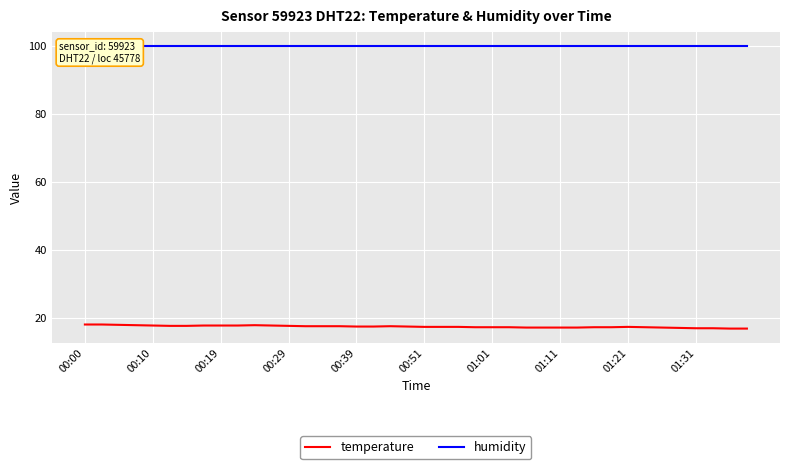

What is the value of the humidity point at the 16th from the left?

99.9